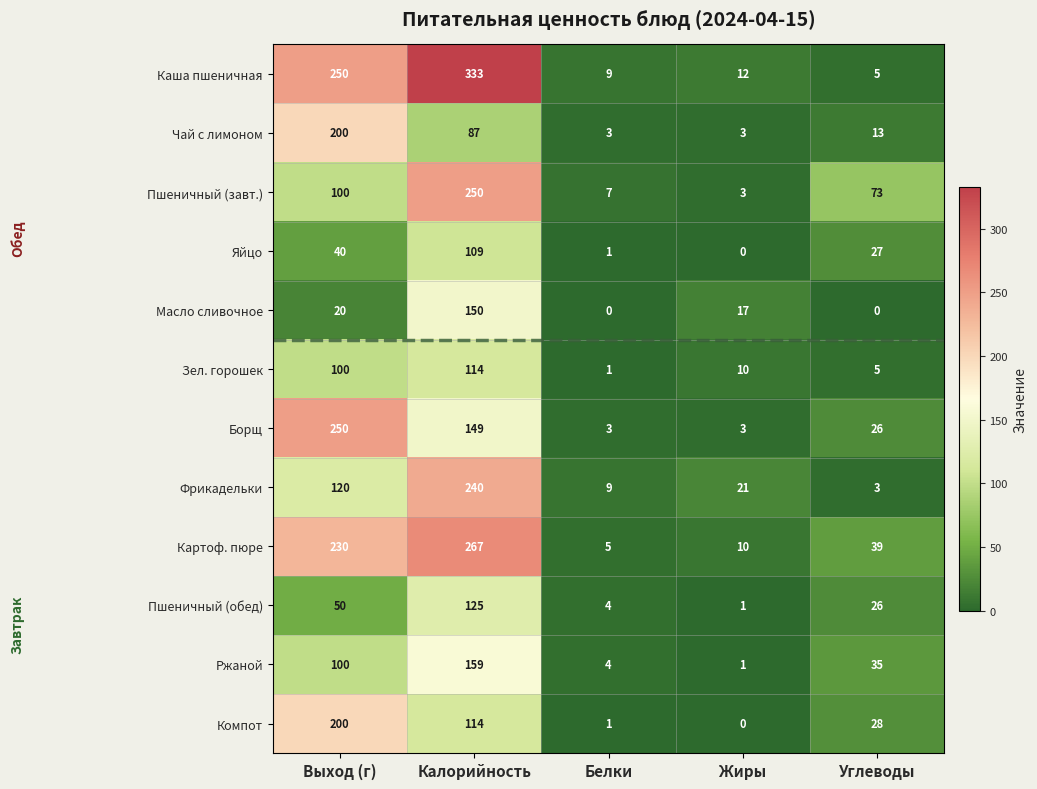

Where does the Масло сливочное series first go above 17?

Выход (г)